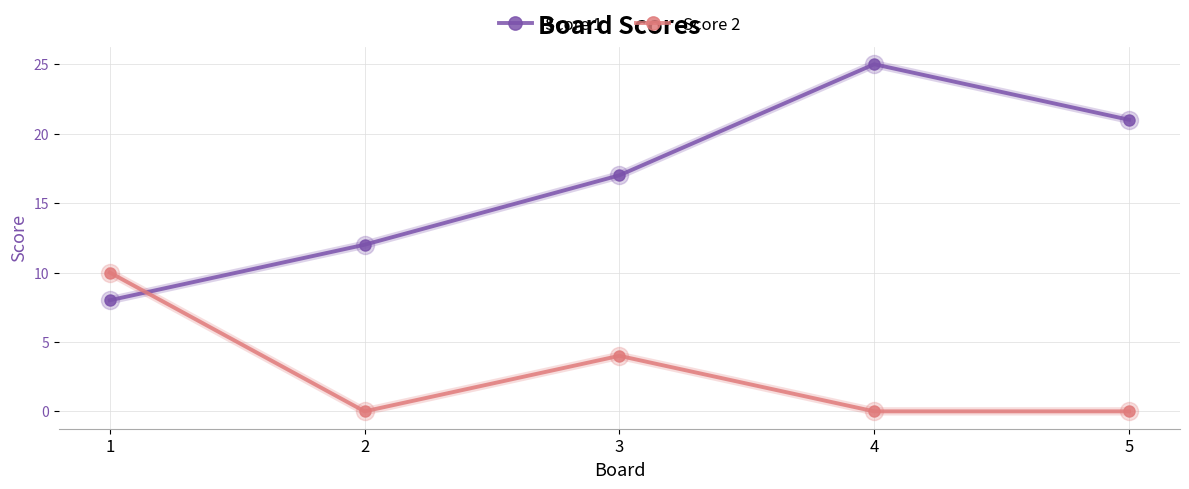

Which series has the largest total across all categories?

Score 1